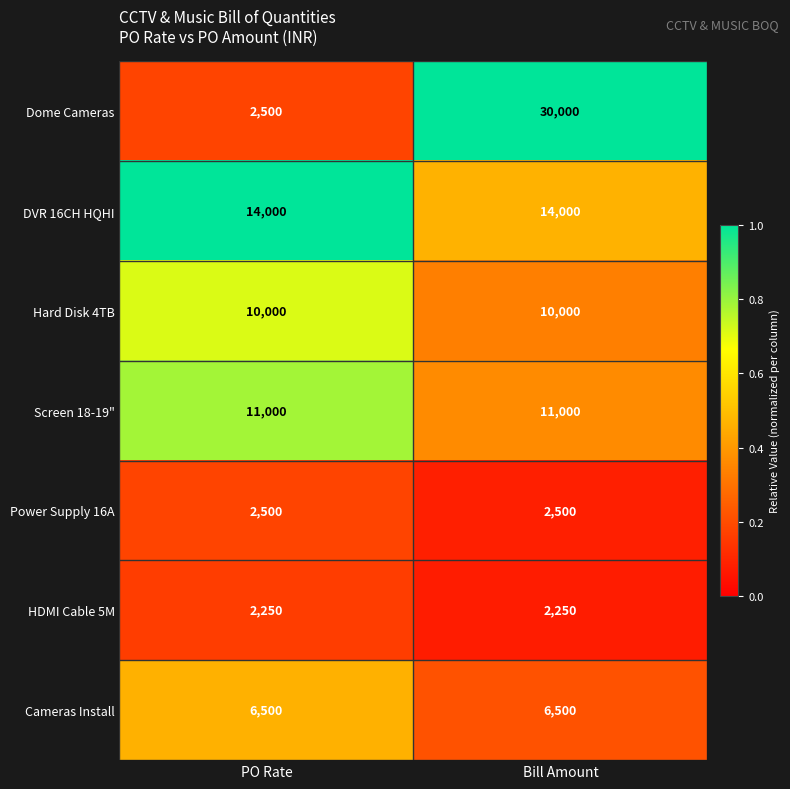

What is the sum of all DVR 16CH HQHI values?

28000